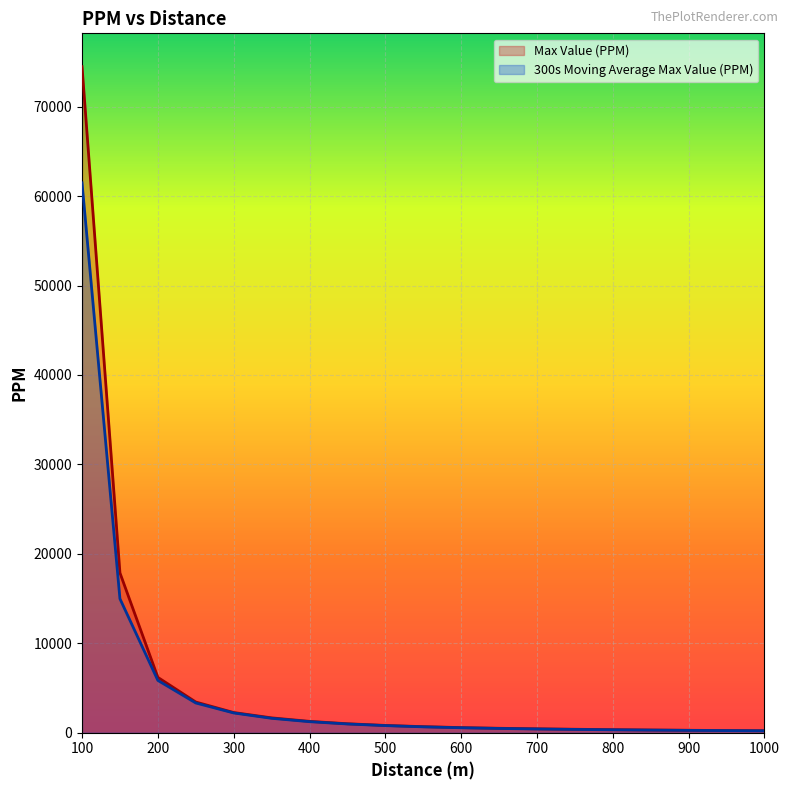

Does the chart display data point markers on the line(s)?

No